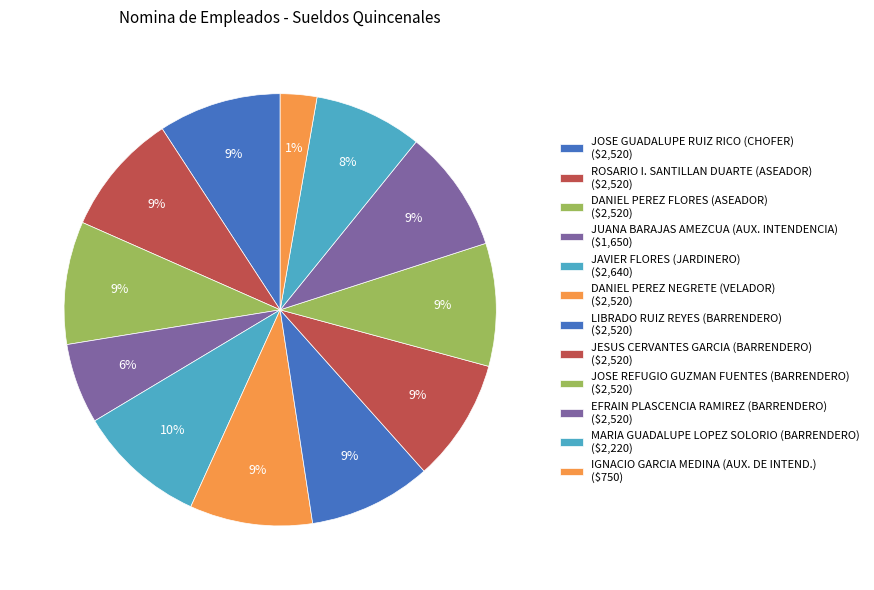

Which category has the smallest portion of the pie?

IGNACIO GARCIA MEDINA (AUX. DE INTEND.)